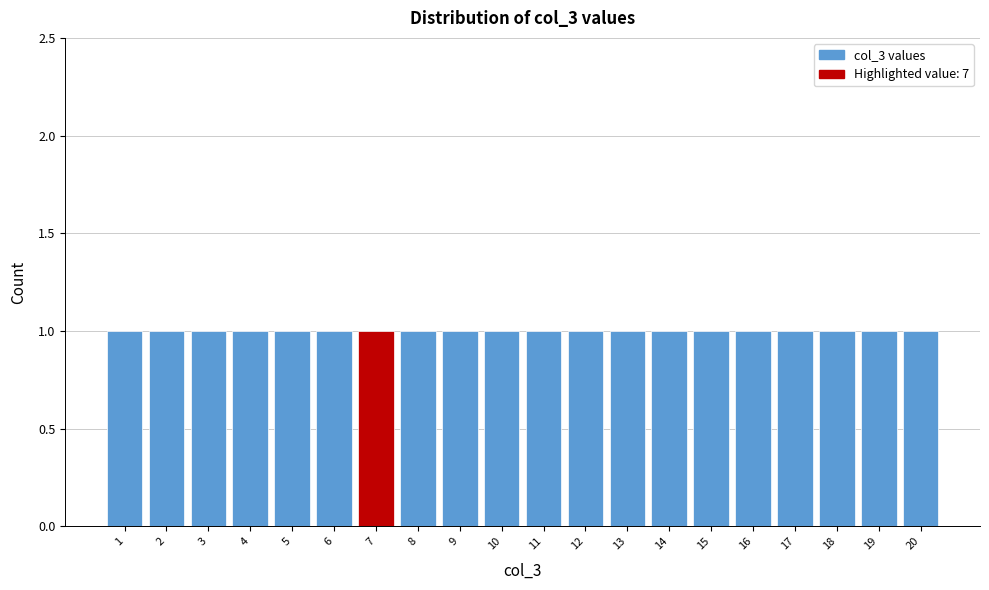

Reading left to right, transcribe this chart: for each bar, give the range it covers on the x-axis and its height. The values are not printed on the chart, so give them approximately, as read against the axis.

0.5 to 1.5: 1
1.5 to 2.5: 1
2.5 to 3.5: 1
3.5 to 4.5: 1
4.5 to 5.5: 1
5.5 to 6.5: 1
6.5 to 7.5: 1
7.5 to 8.5: 1
8.5 to 9.5: 1
9.5 to 10.5: 1
10.5 to 11.5: 1
11.5 to 12.5: 1
12.5 to 13.5: 1
13.5 to 14.5: 1
14.5 to 15.5: 1
15.5 to 16.5: 1
16.5 to 17.5: 1
17.5 to 18.5: 1
18.5 to 19.5: 1
19.5 to 20.5: 1